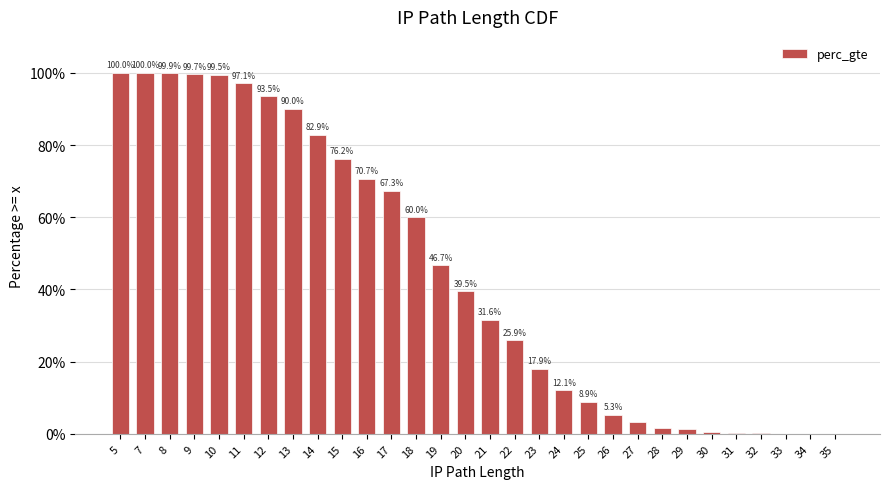

At which label is the value closest to 50?

19